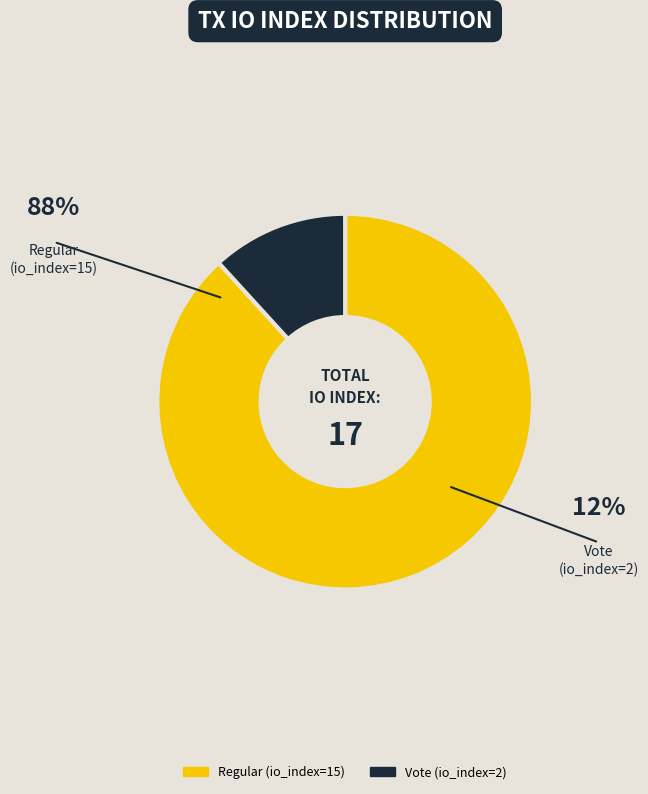

Combined, do Regular (io_index=15) and Vote (io_index=2) account for over 50%?

Yes